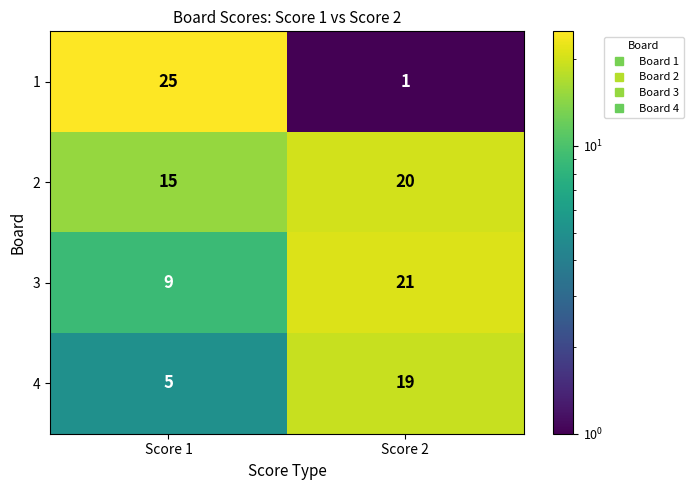

What is the total value across all series at Score 2?

61